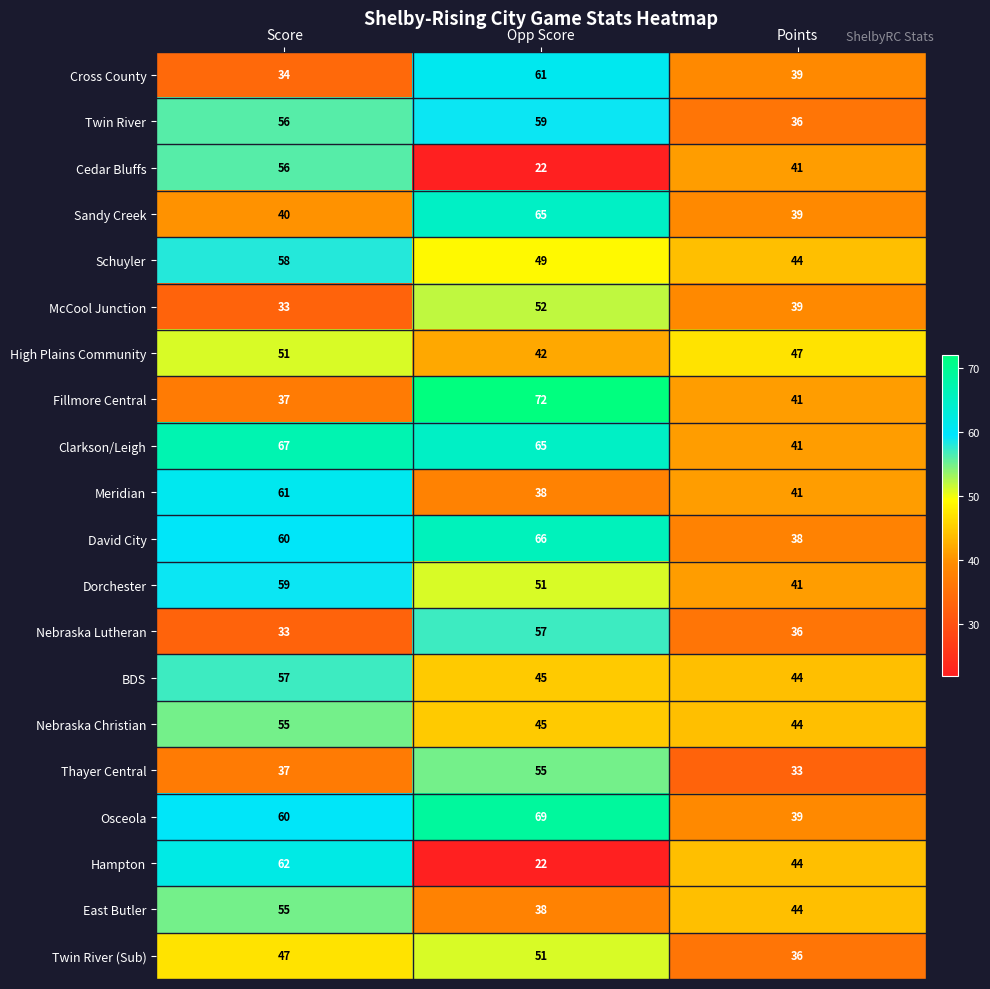

How many data points does each series have?

3